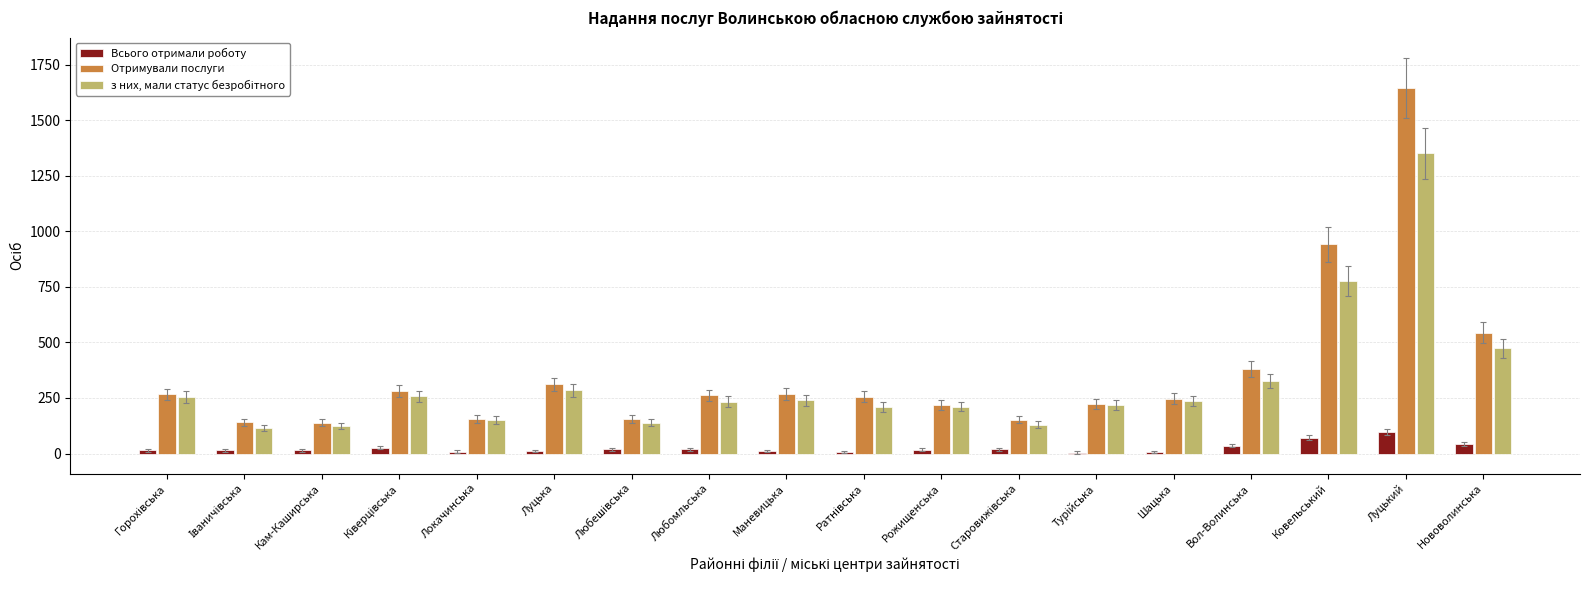

The value of Отримували послуги at Маневицька is 269. True or false?

True